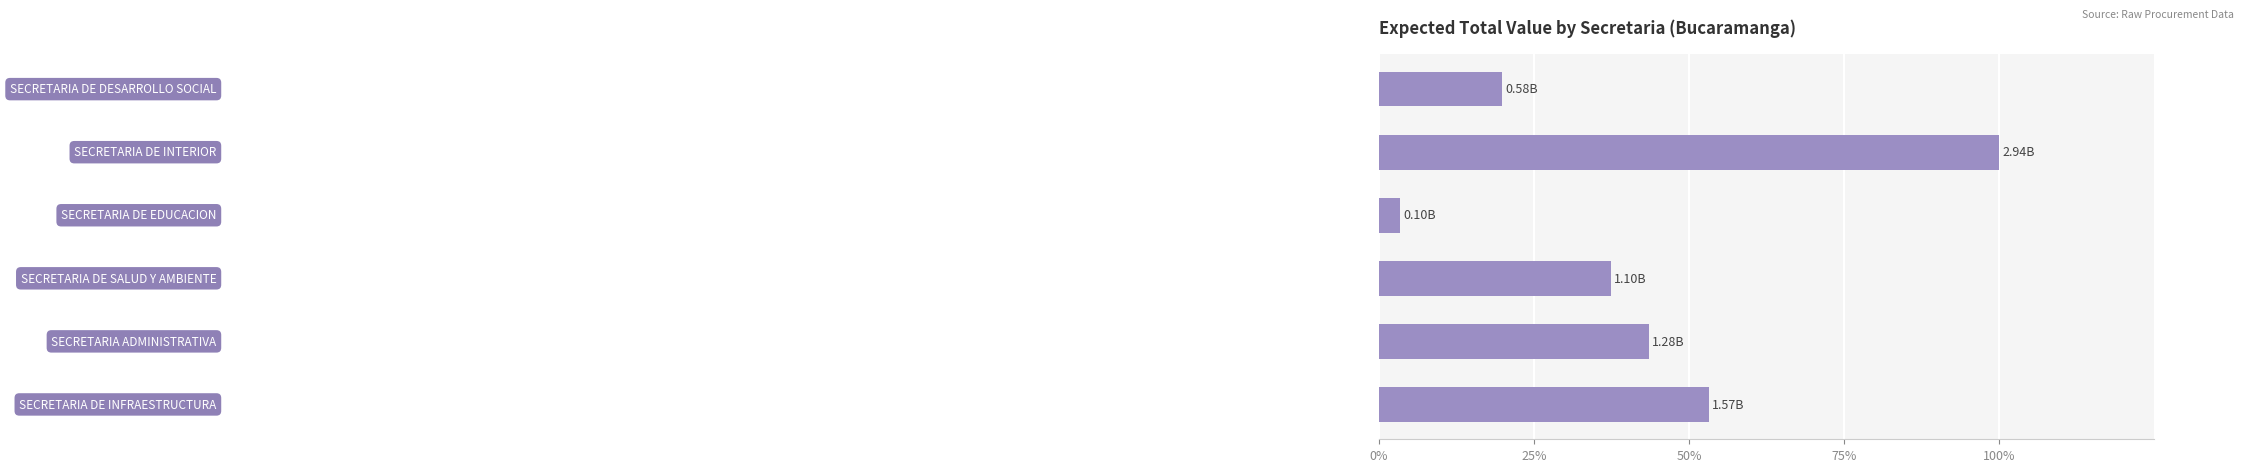

What is the difference between the maximum and minimum values?

96.6